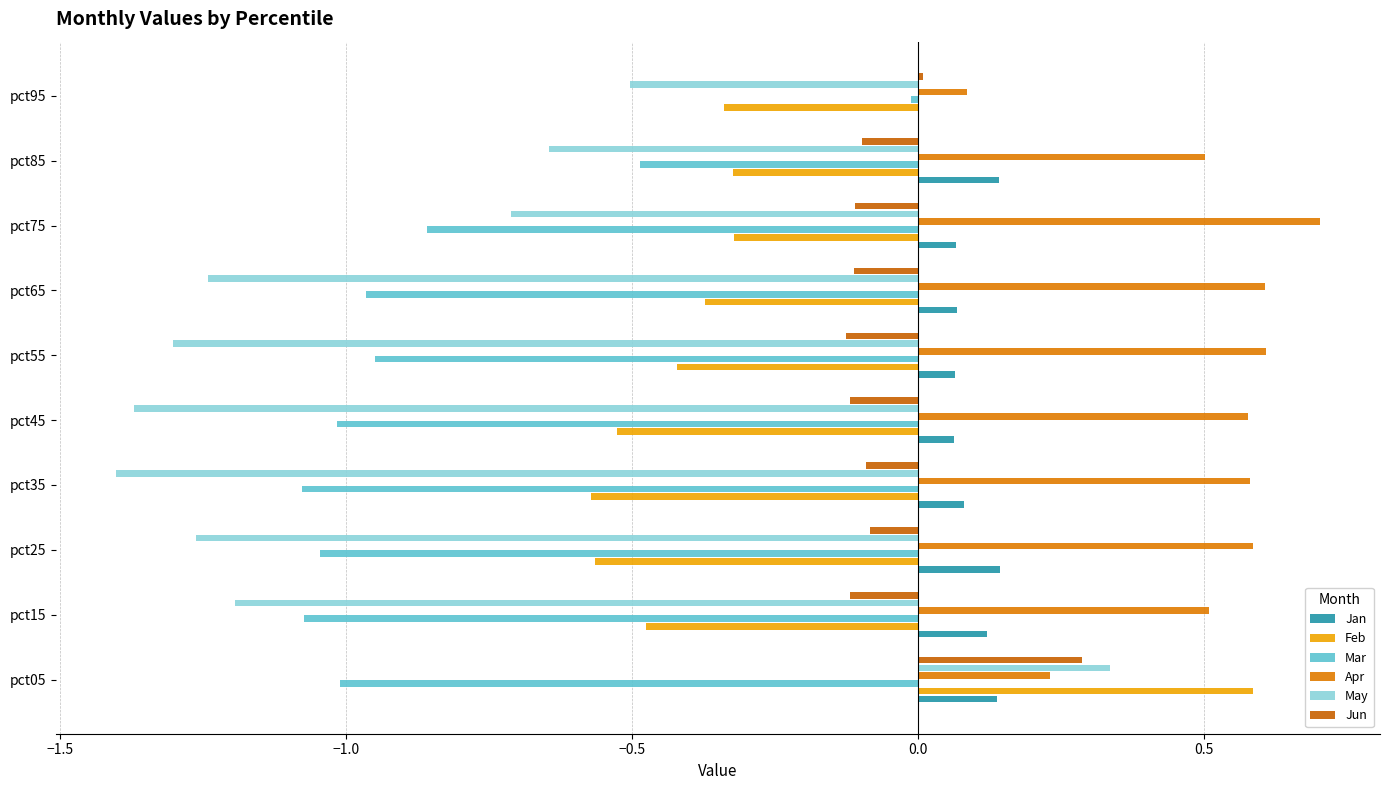

How many data points does each series have?

10